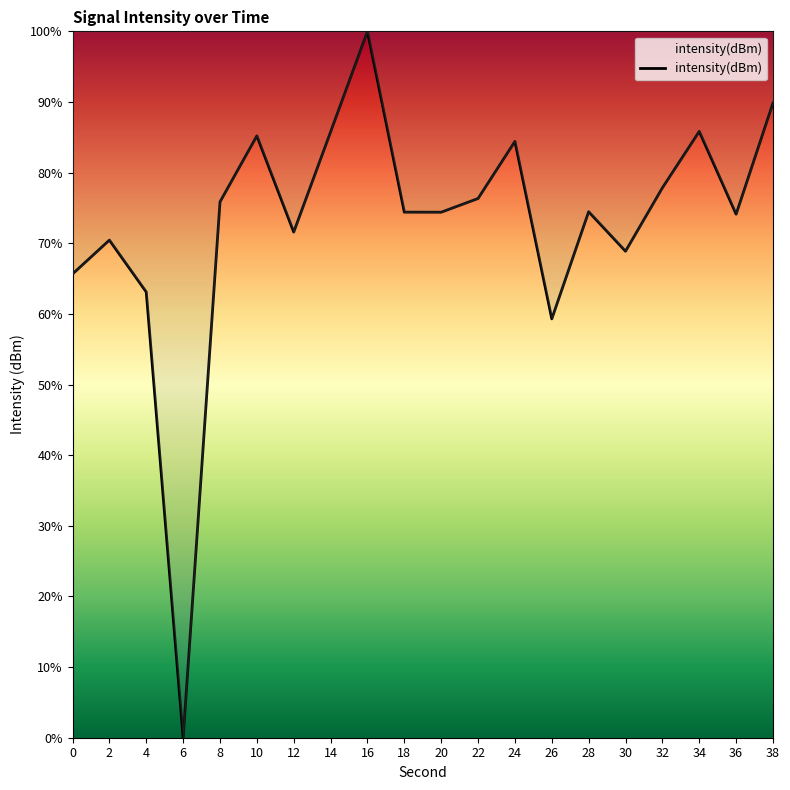

Is it true that the value at 38 is 133.6?

False